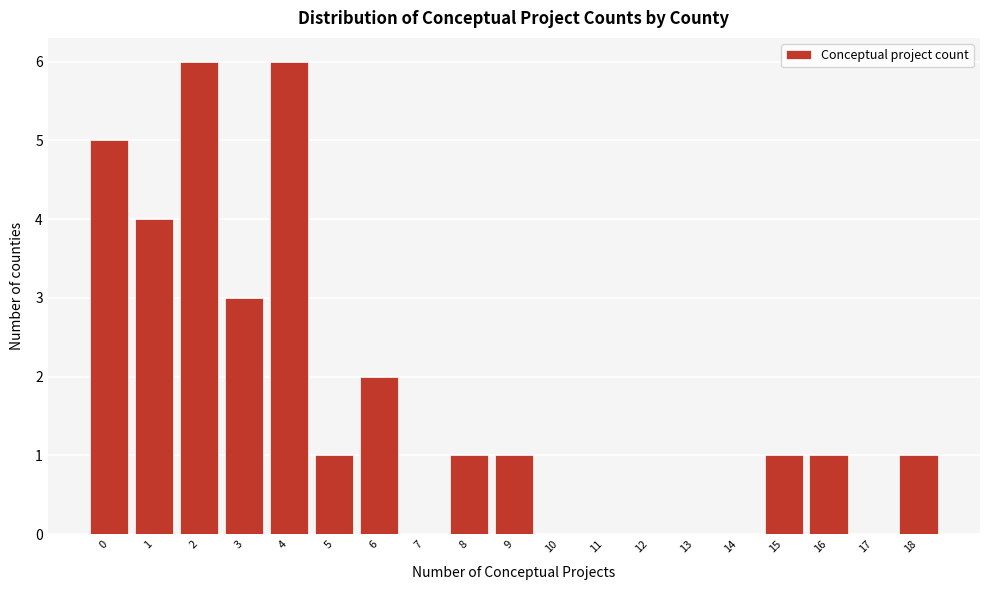

What is the height of the bar covering 2.5 to 3.5 on the x-axis? The values are not printed on the chart, so give them approximately, as read against the axis.

3